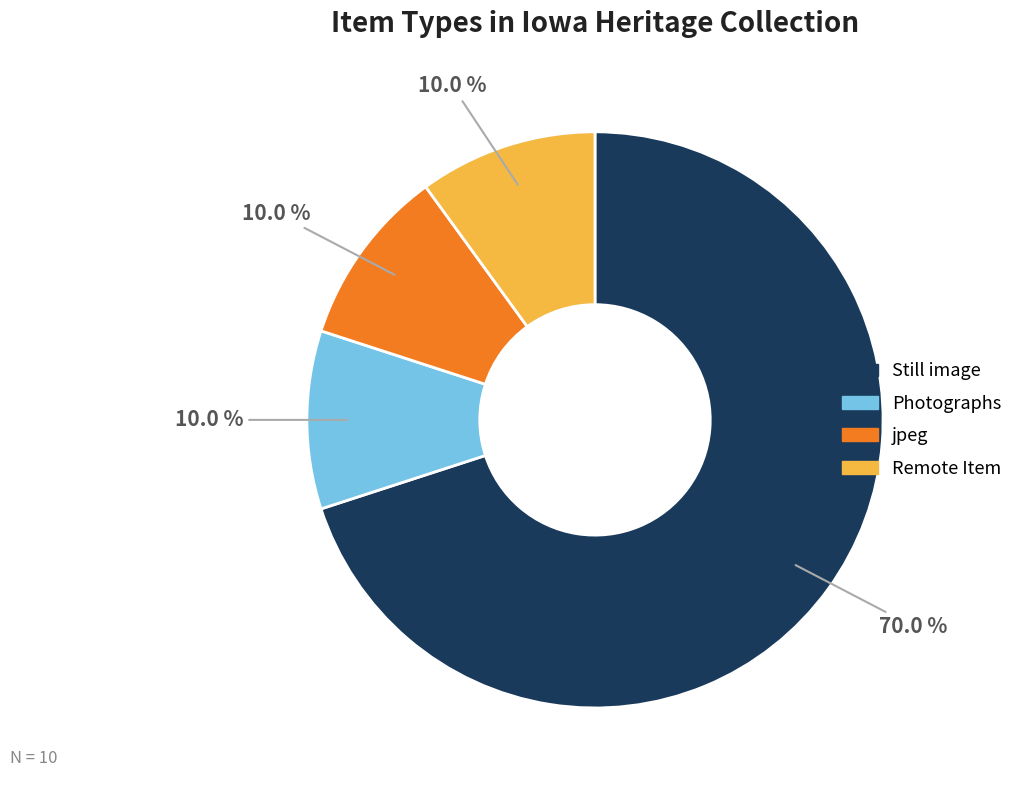

To the nearest percent, what percentage of the pie is Remote Item?

10%